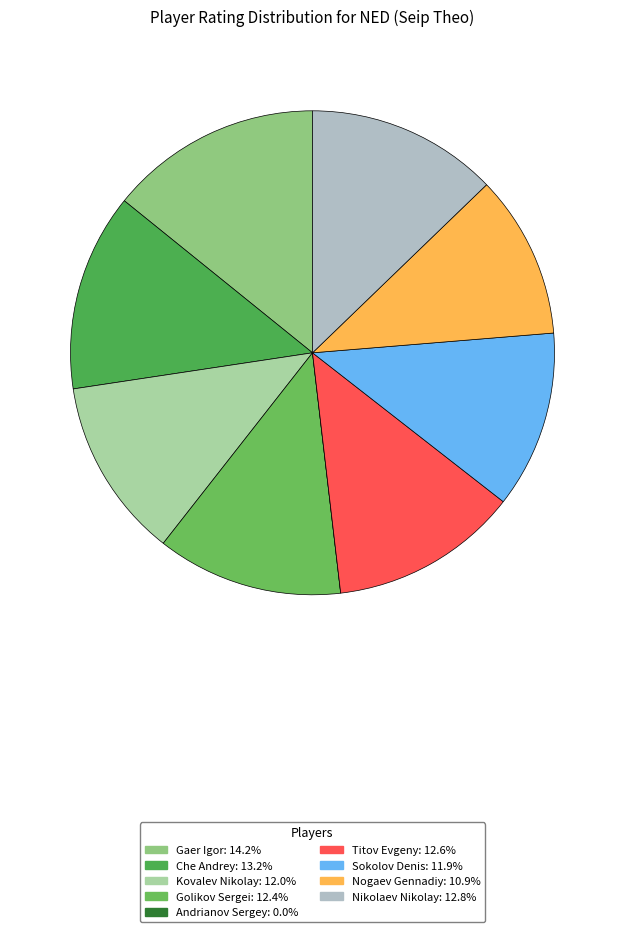

Between Sokolov Denis and Kovalev Nikolay, which is larger?

Kovalev Nikolay